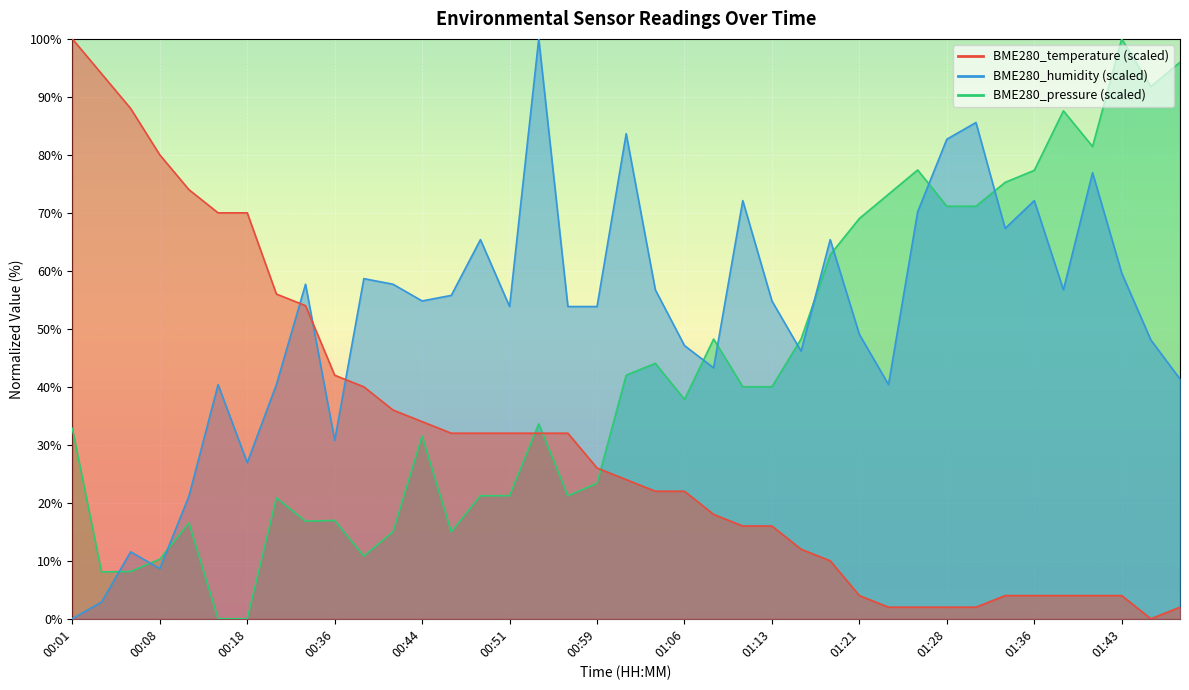

Where do BME280_humidity and BME280_temperature first cross each other?

00:26 and 00:29